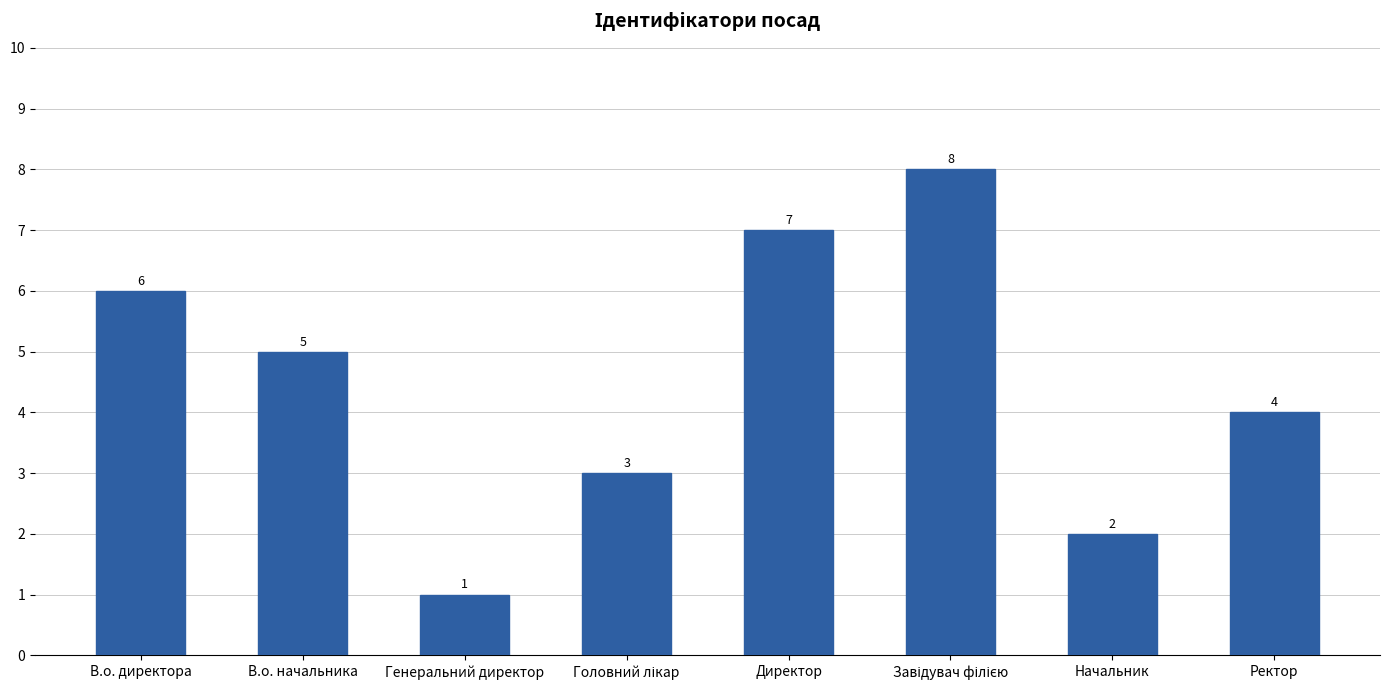

How many bars are there in total?

8